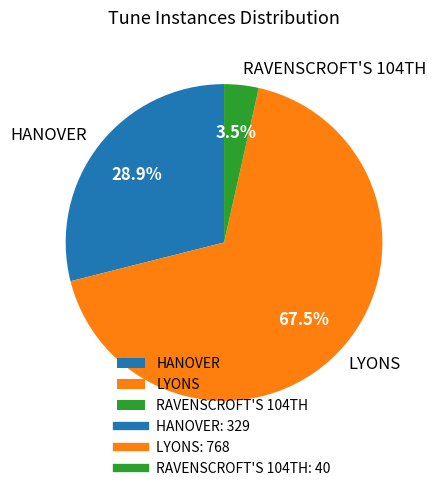

Which slice is the smallest?

RAVENSCROFT'S 104TH